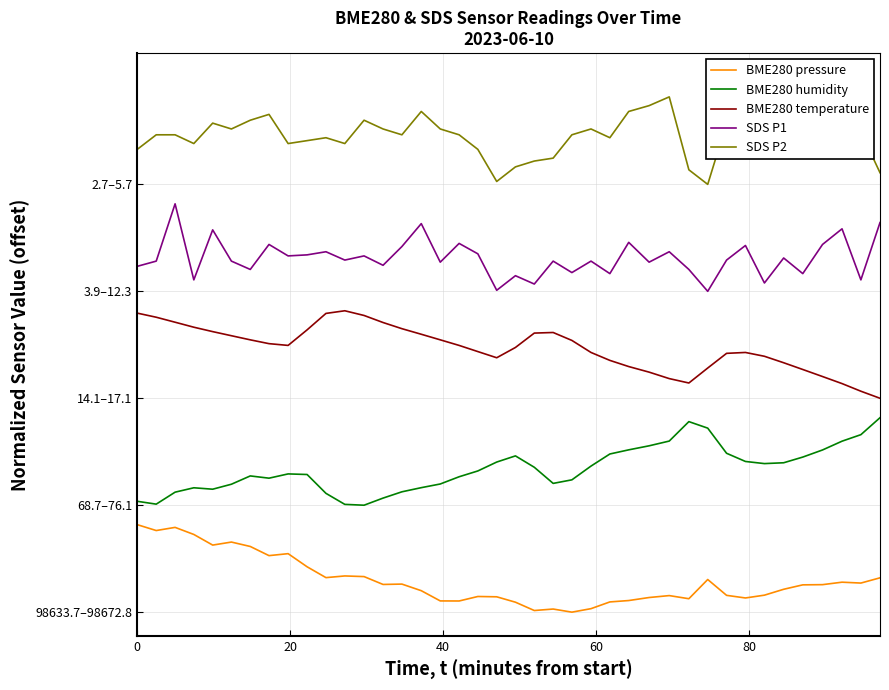

Which series has the largest total across all categories?

SDS P2